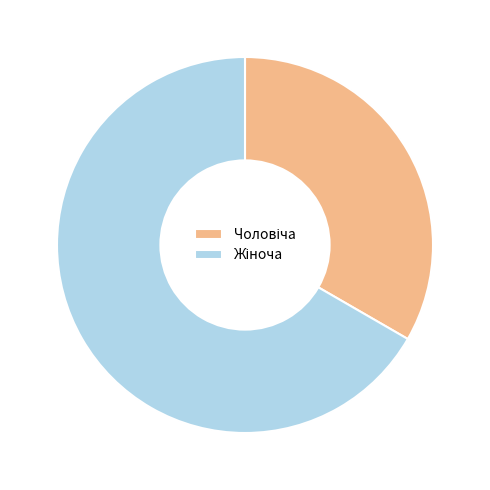

Does any single category account for the majority?

Yes